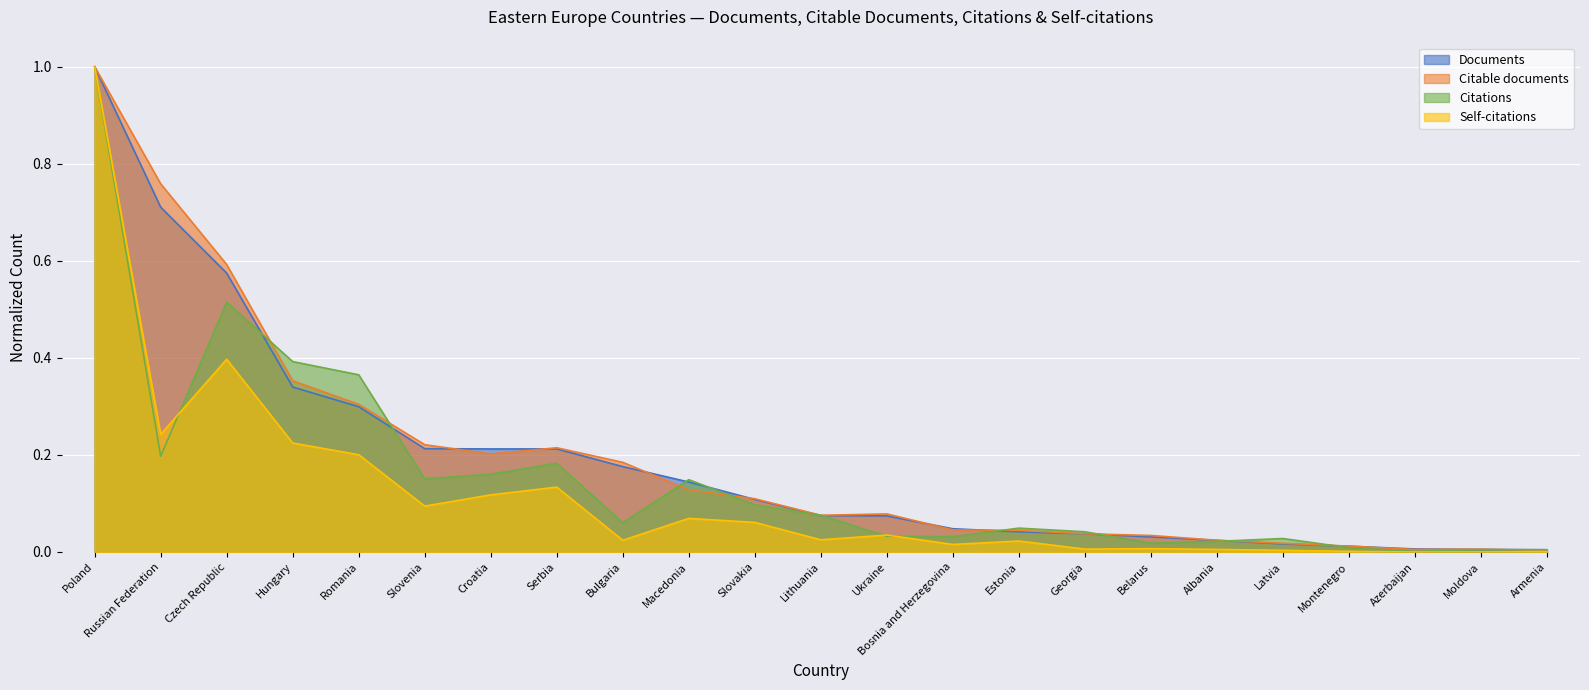

How many times do Citations and Self-citations cross each other?

3